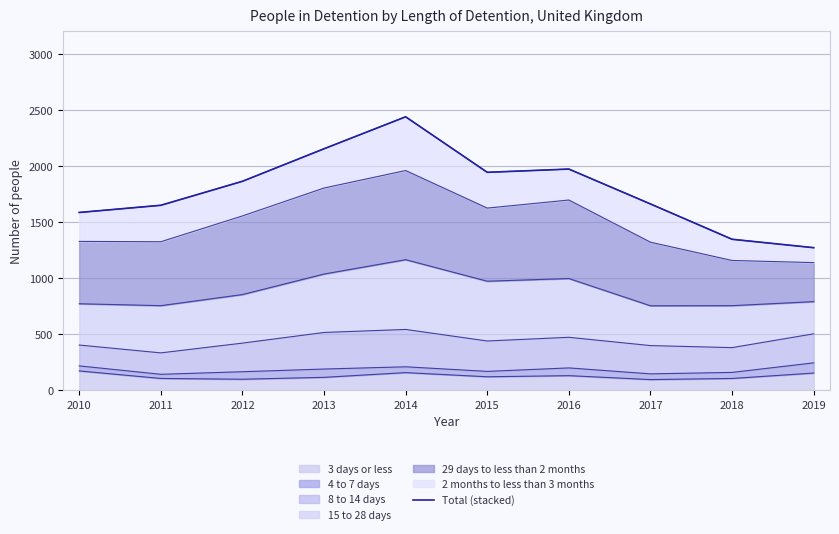

At which category does the chart reach its peak across all series?

2014